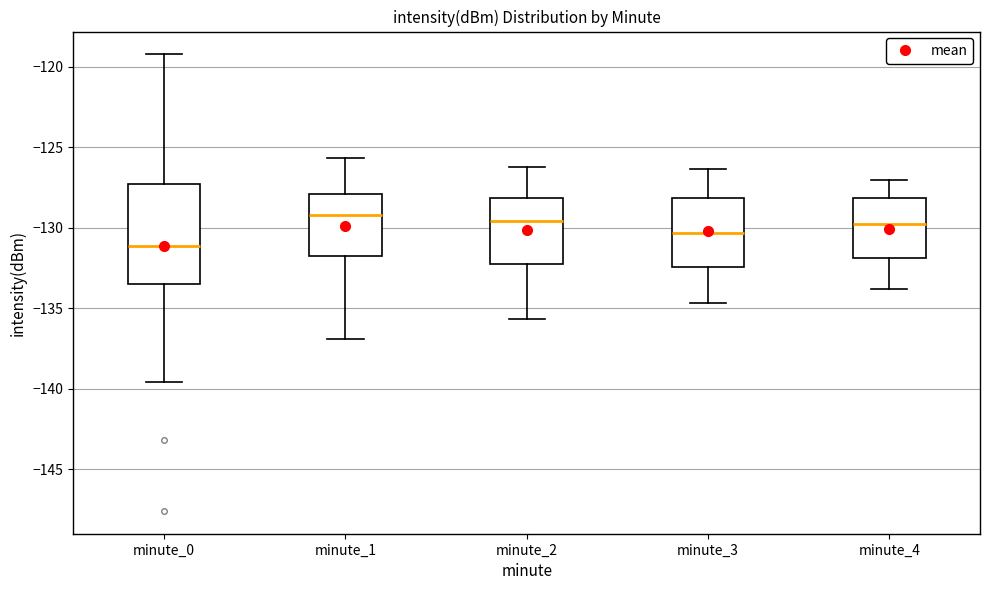

Which box is the tallest, from its lower edge to its upper edge?

minute_0